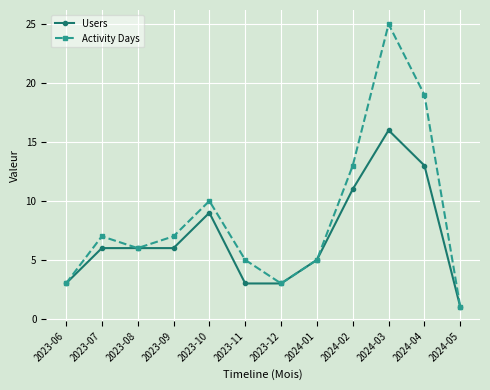

Which series changed the most between 2023-07 and 2023-11?

Users